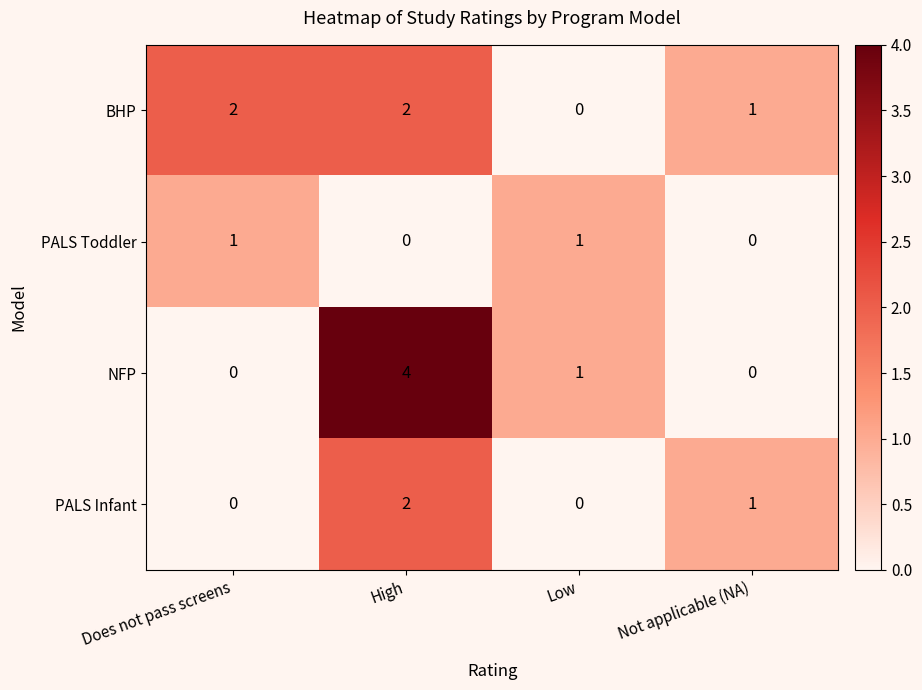

Which label corresponds to the largest value in the chart?

High